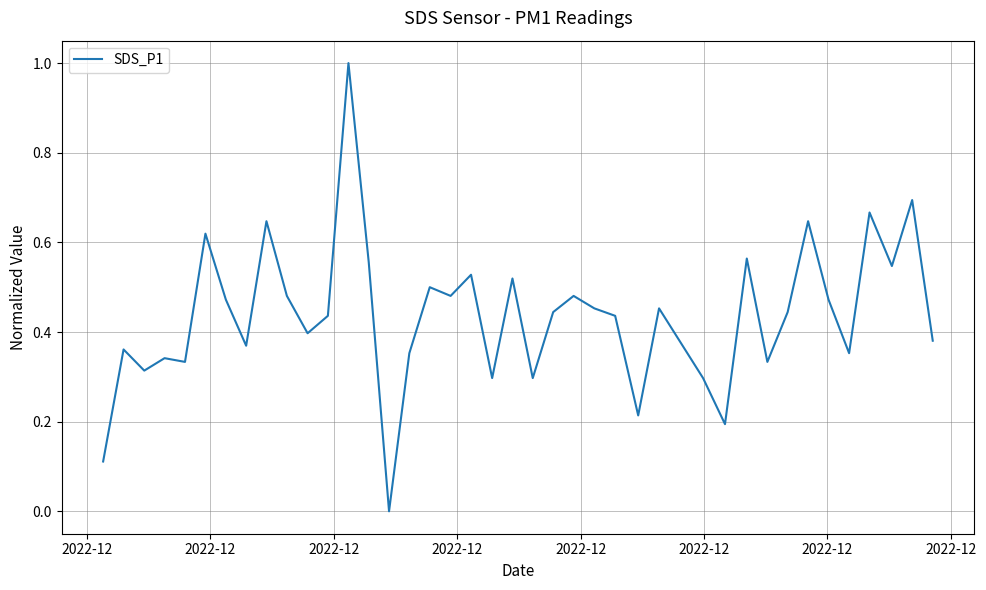

What is the maximum value shown in the chart?

1.0